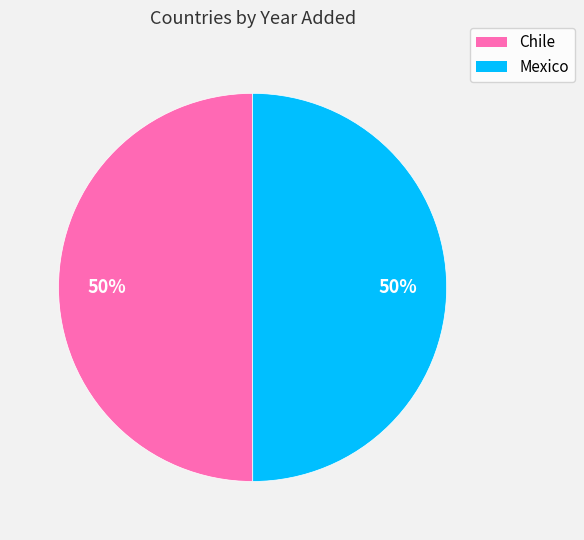

Do Mexico and Chile together represent more than half of the pie?

Yes